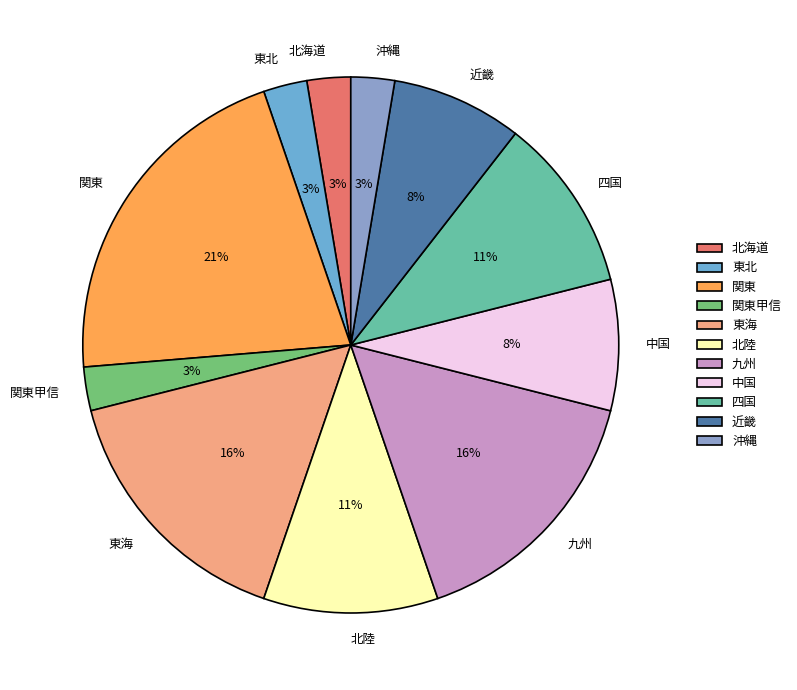

To the nearest percent, what is the difference between the 東海 and 関東 slice percentages?

5%